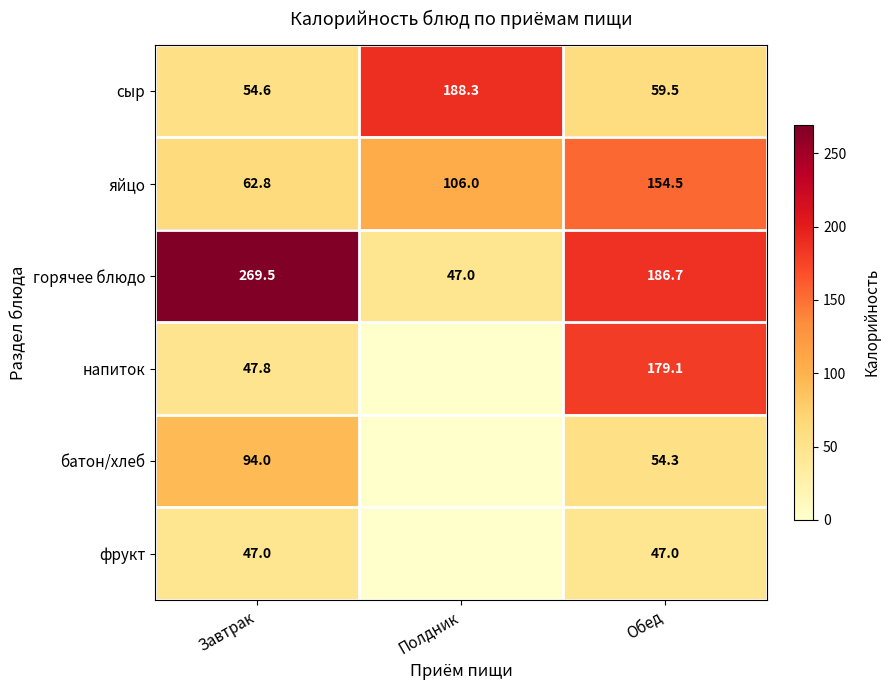

What is the sum of all горячее блюдо values?

503.2